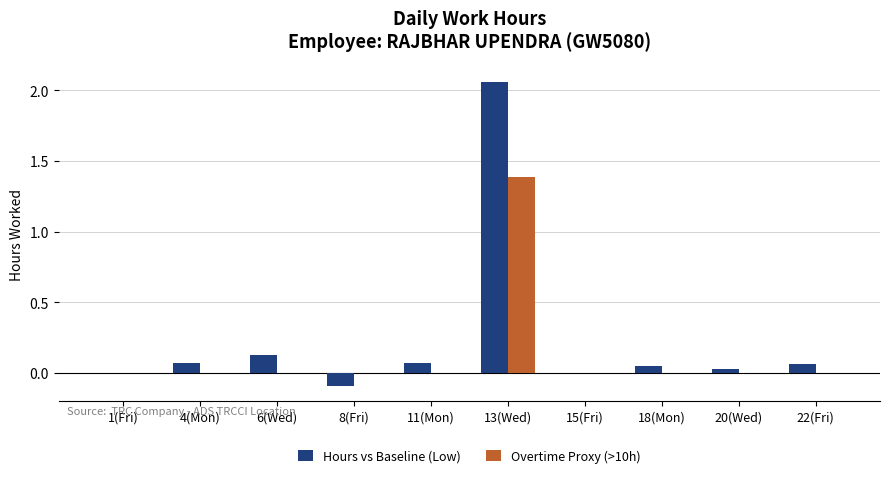

Which category has the highest value across all series?

13(Wed)